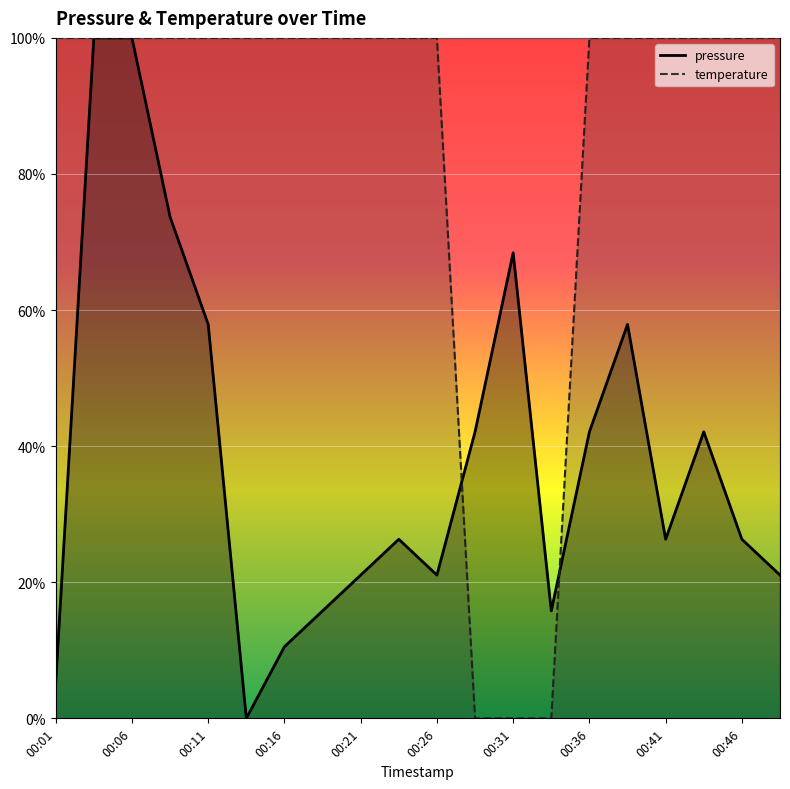

List the series in order of their overall mean, highest first.

temperature, pressure